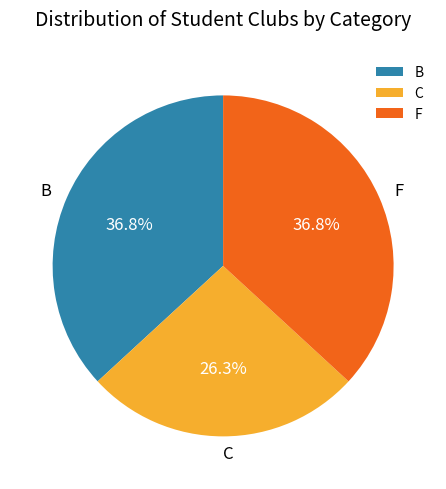

To the nearest percent, what portion does F represent?

37%